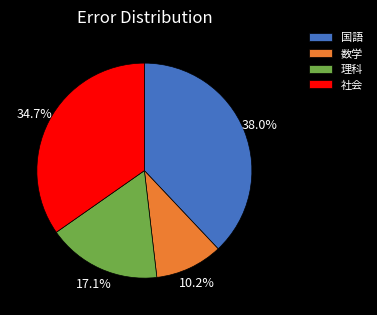

Is it true that 数学 is 10% of the pie?

True